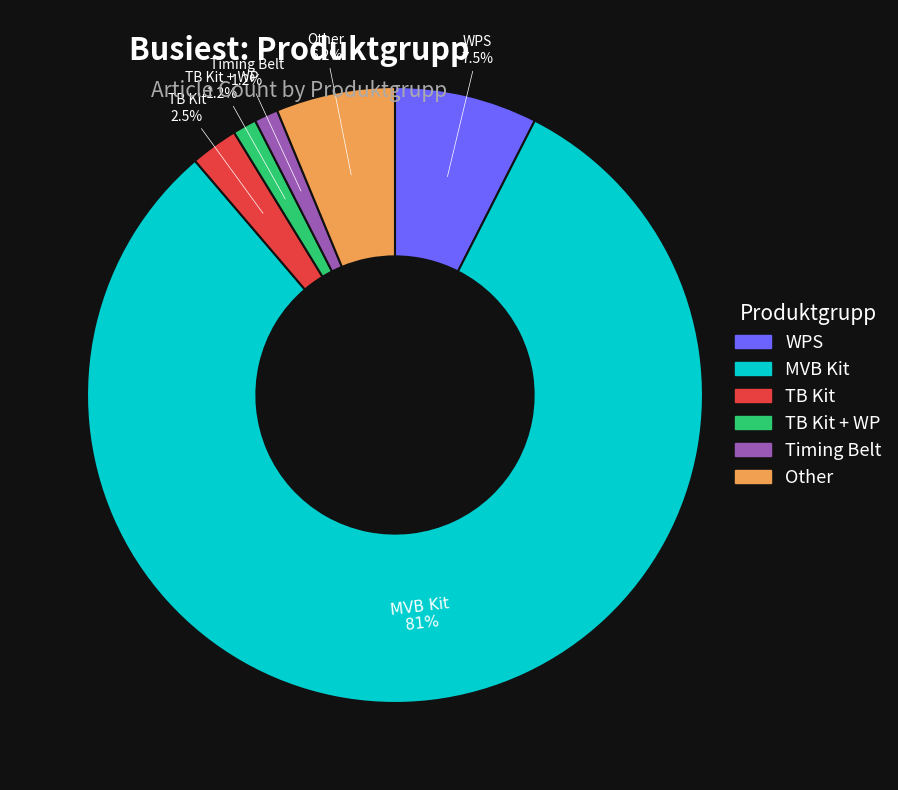

Does any single category account for the majority?

Yes